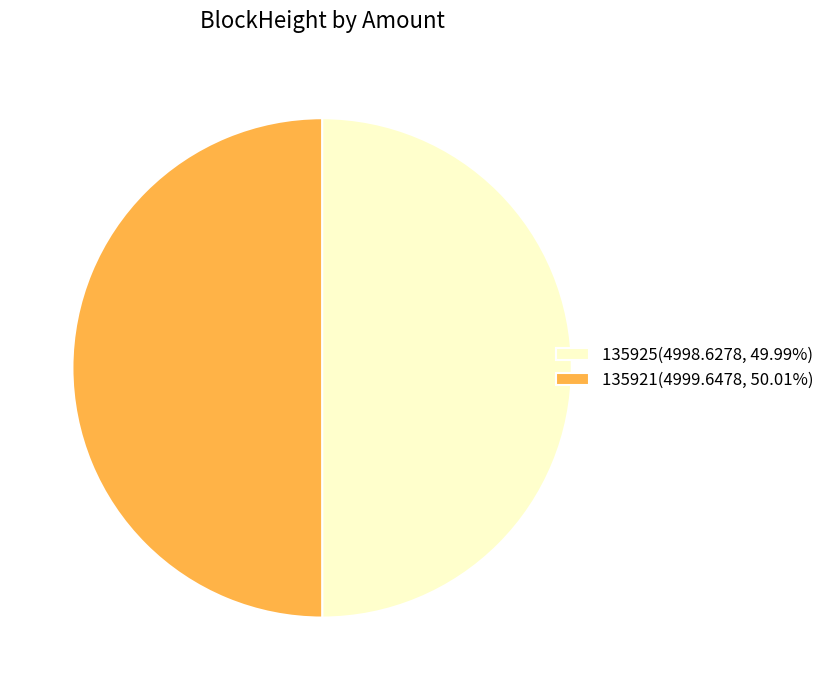

Count the number of slices in the pie.

2